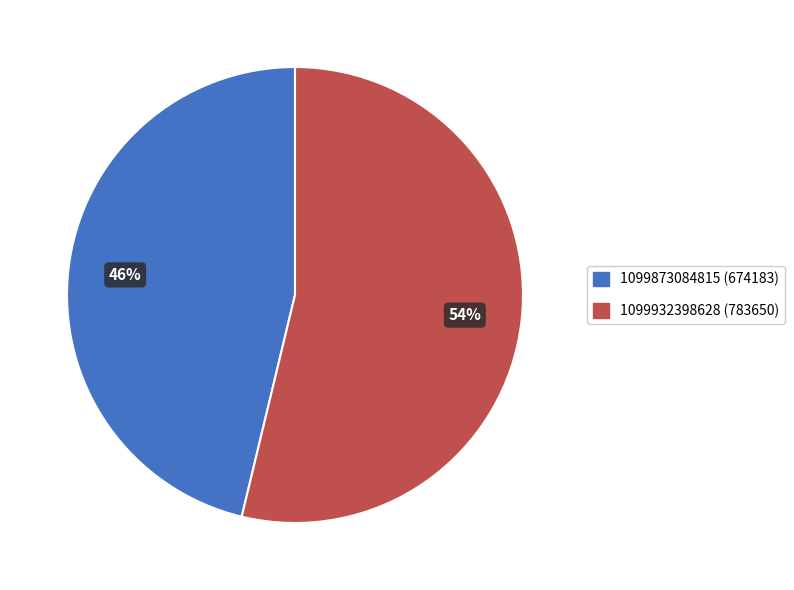

To the nearest percent, what portion does 1099932398628 represent?

54%